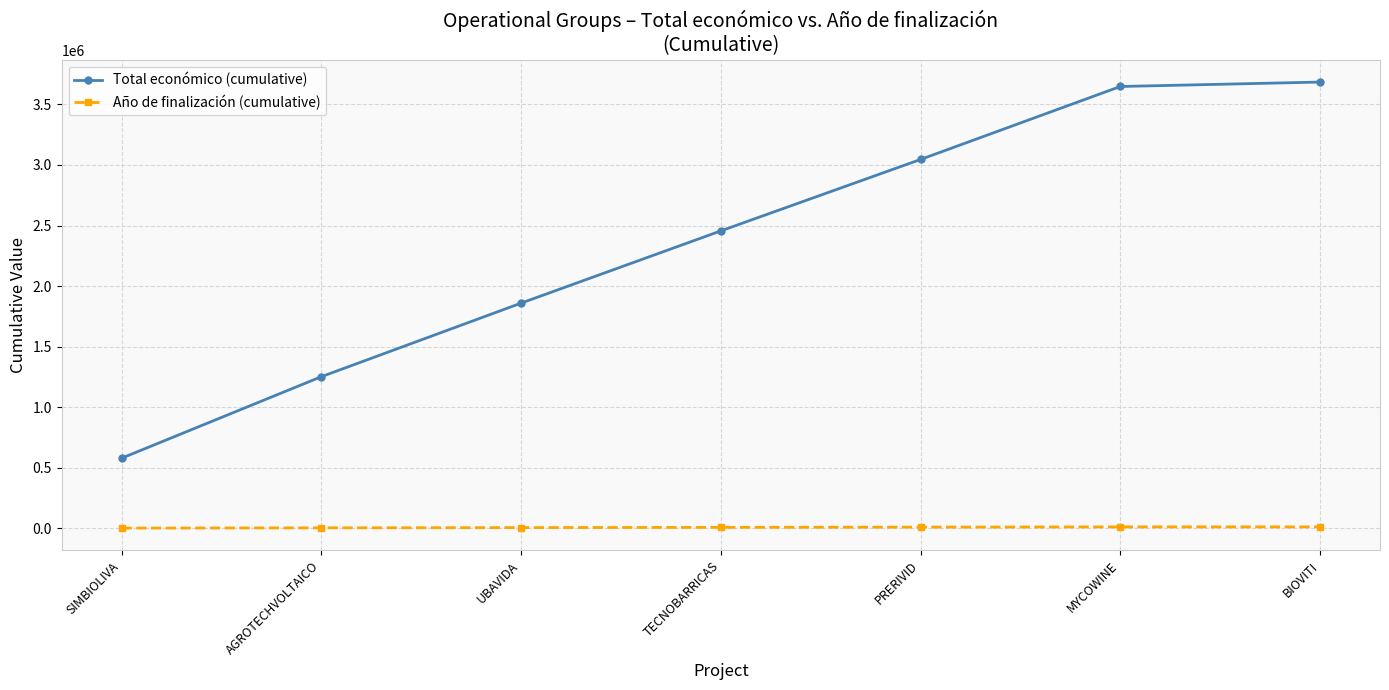

List the series in order of their peak value, highest first.

Total económico (cumulative), Año de finalización (cumulative)